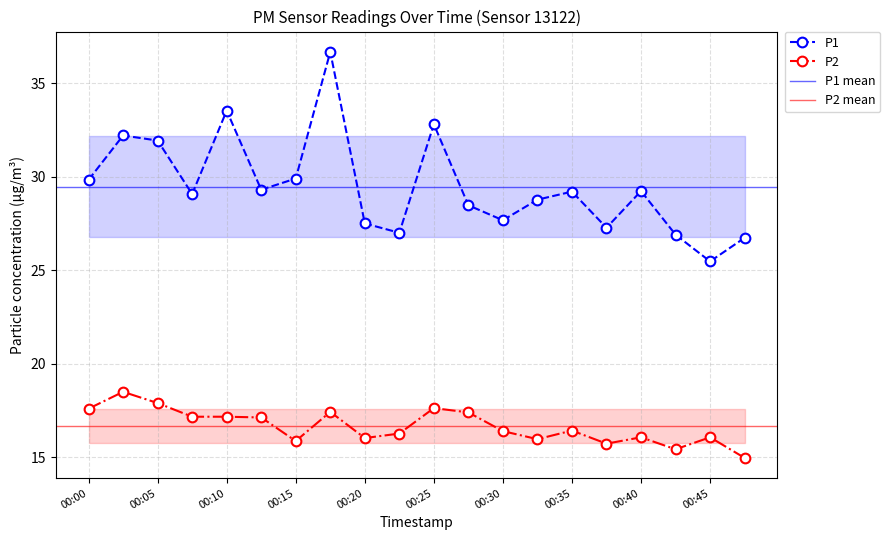

Is the value of P2 at 00:22 greater than the value of P1 at 00:40?

No